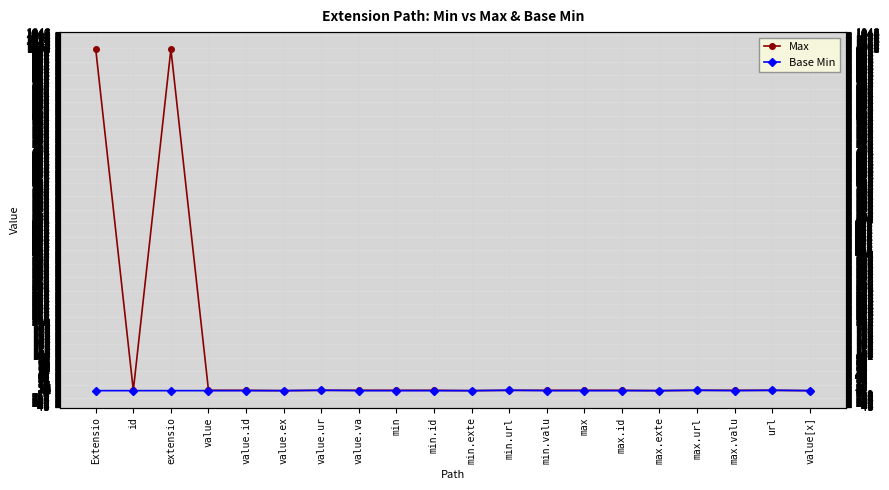

How many data points in Max are above 1?

2